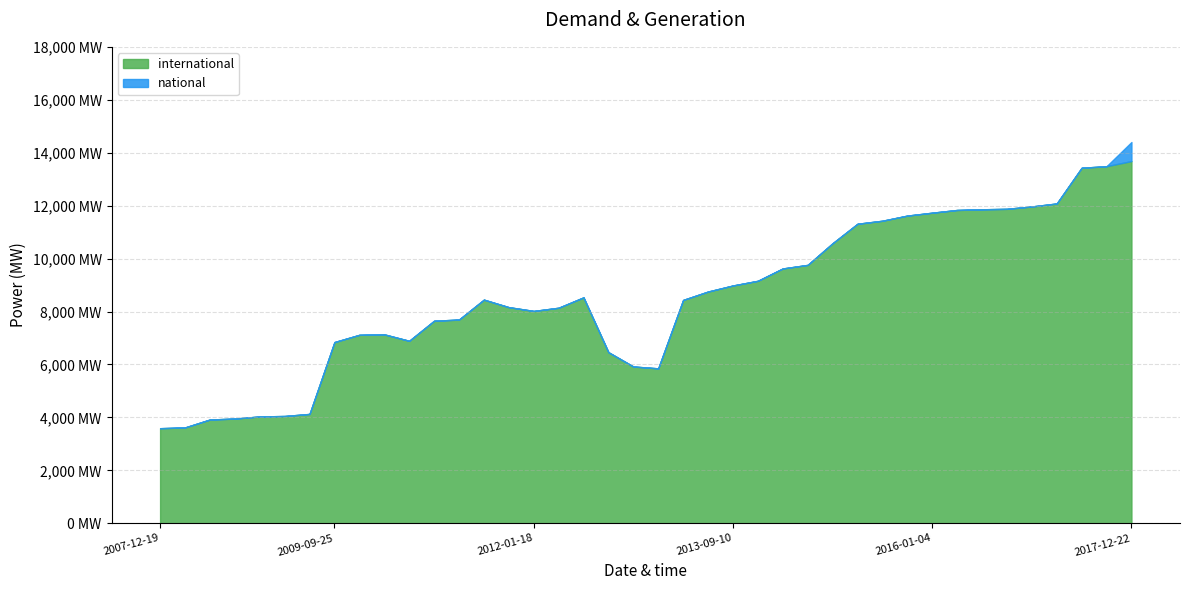

What is the maximum value shown in the chart?

13684